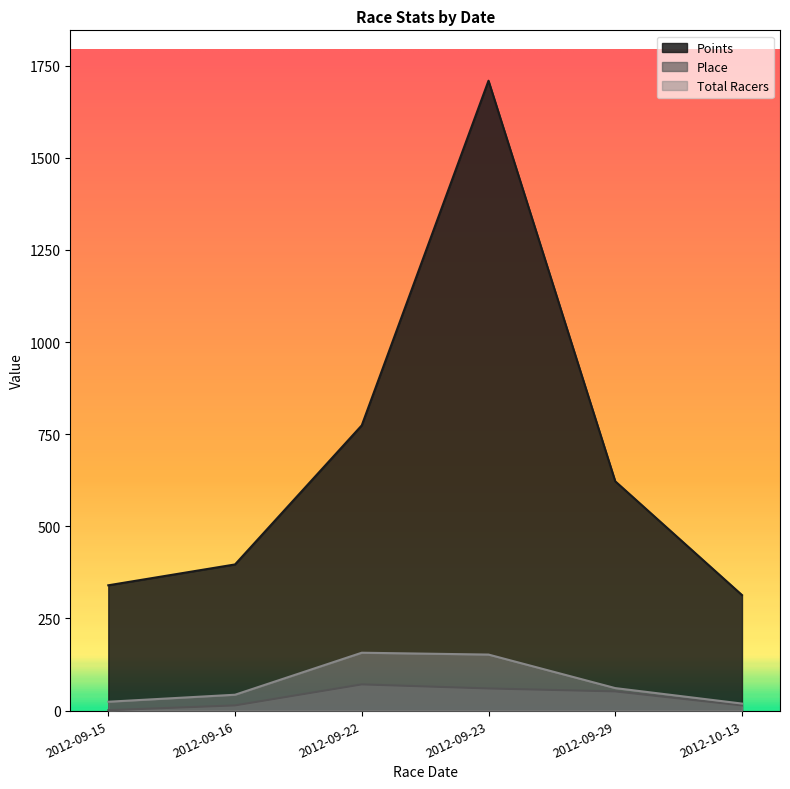

At how many categories does at least one series exceed 1533?

1